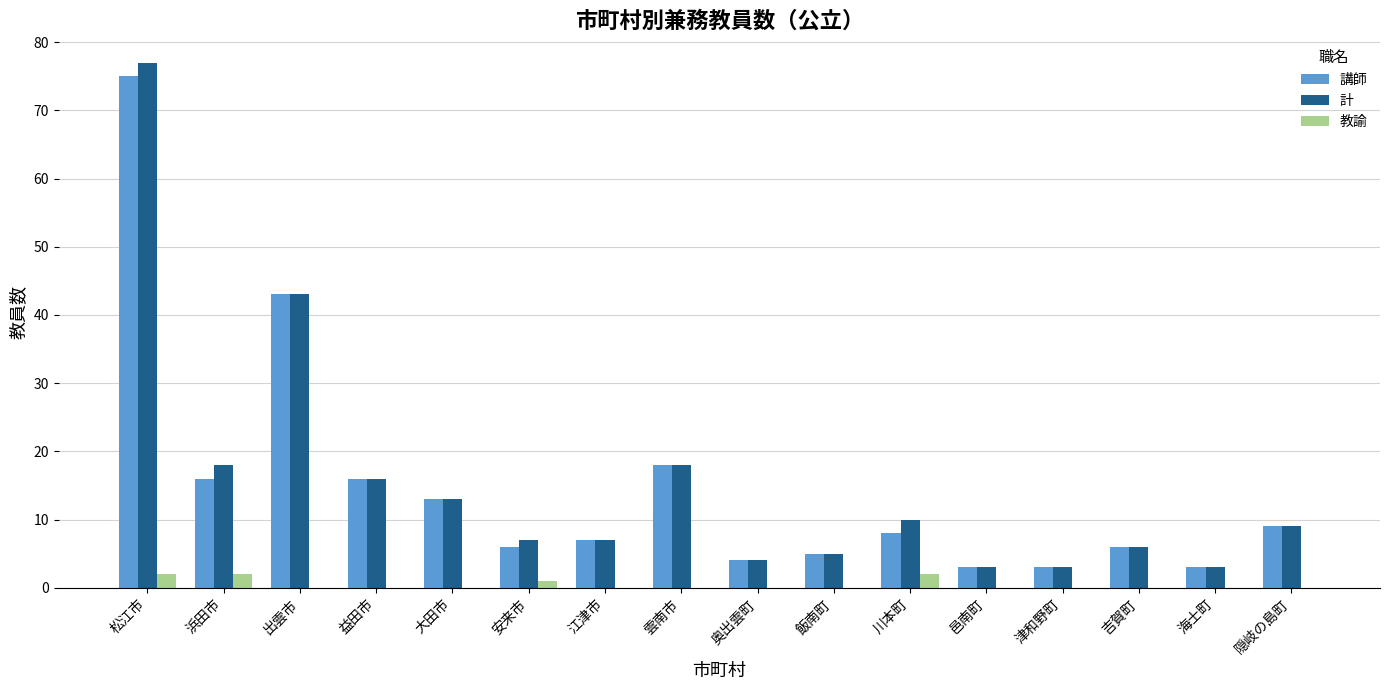

Which label corresponds to the largest value in the chart?

松江市